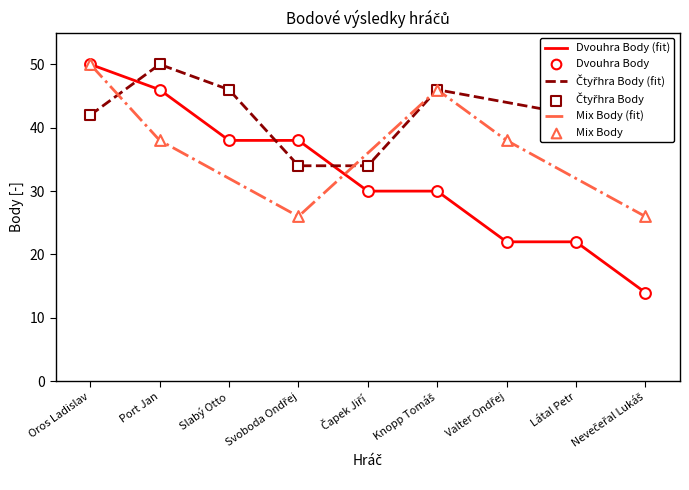

At which category is the sum across all series the highest?

Oros Ladislav